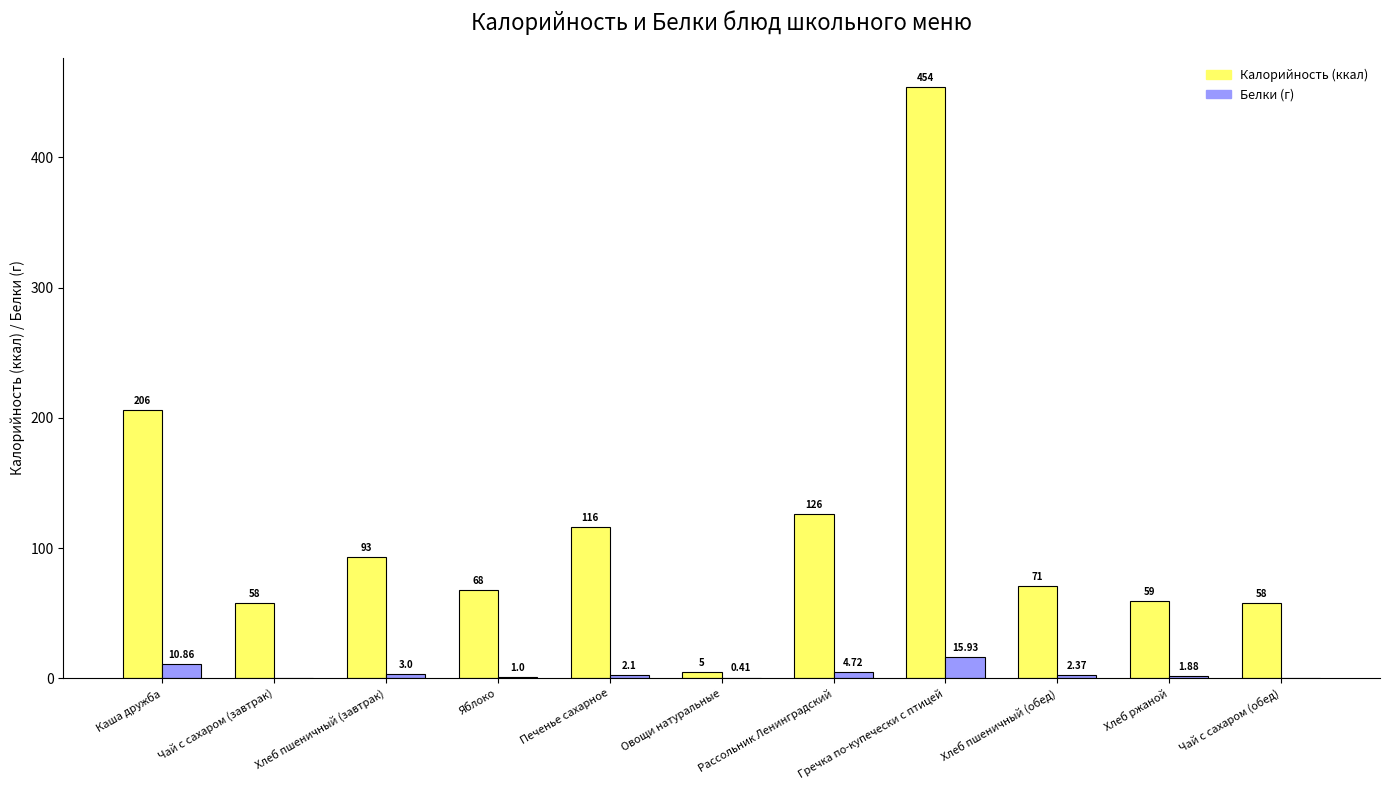

At which category is the sum across all series the highest?

Гречка по-купечески с птицей